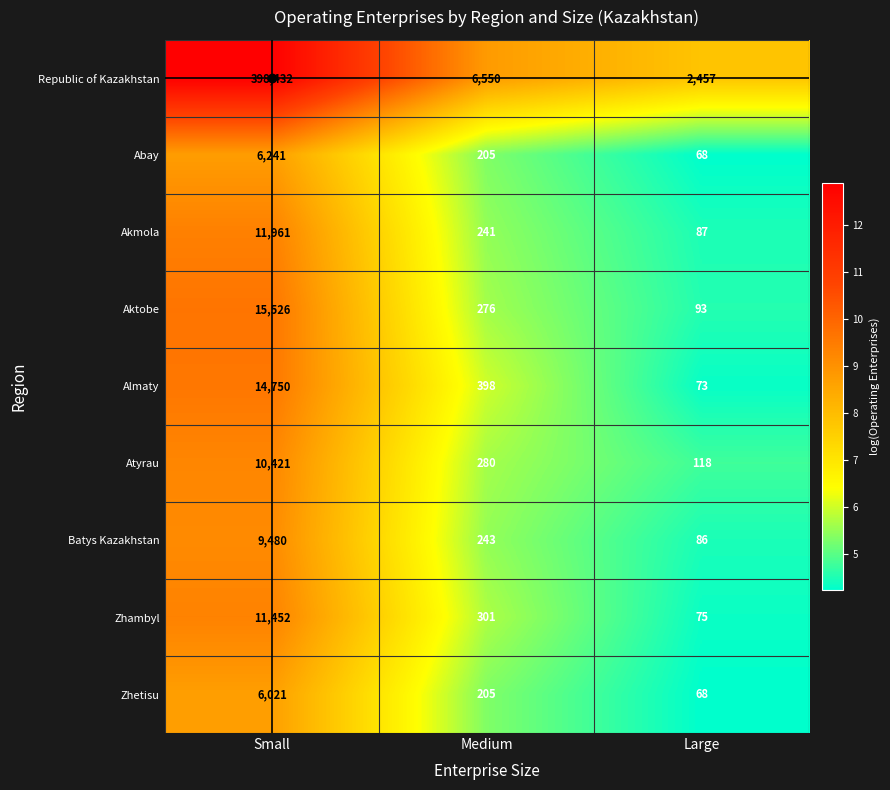

Is the value of Zhambyl at Medium greater than the value of Atyrau at Large?

Yes